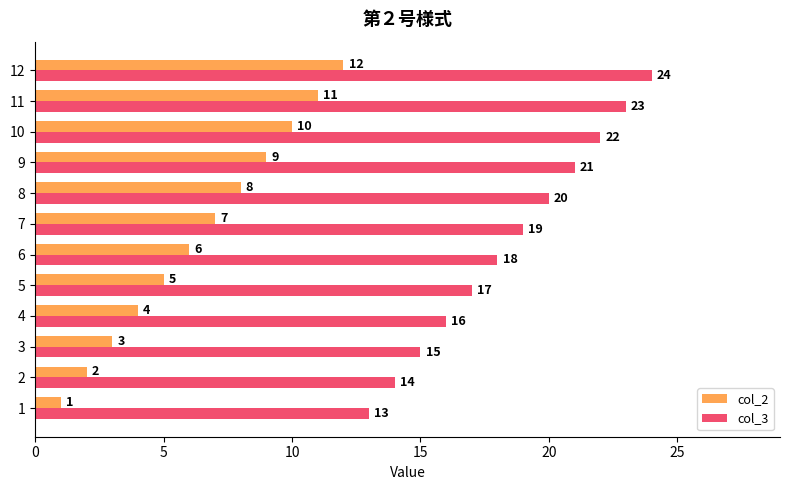

What is the spread (max minus min) of values at 4?

12